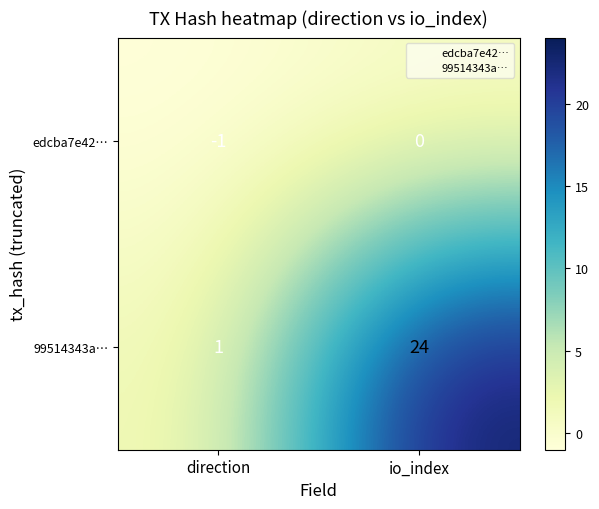

What is the difference between the maximum and minimum values in the 99514343a… series?

23